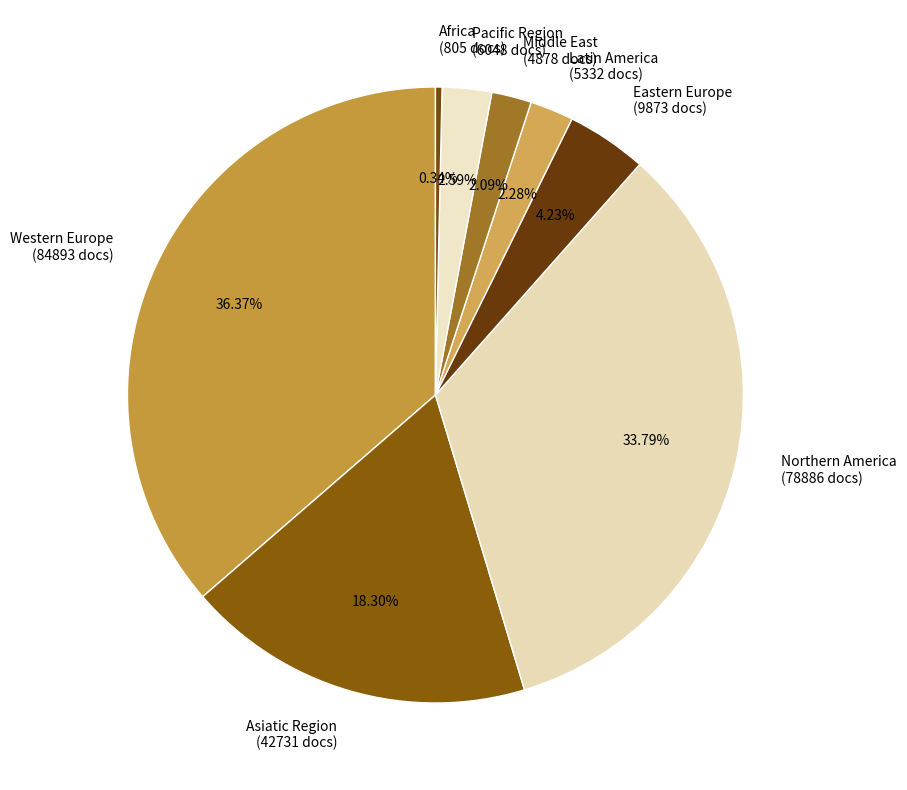

Approximately how many times larger is the value at Asiatic Region compared to Latin America?

8.0